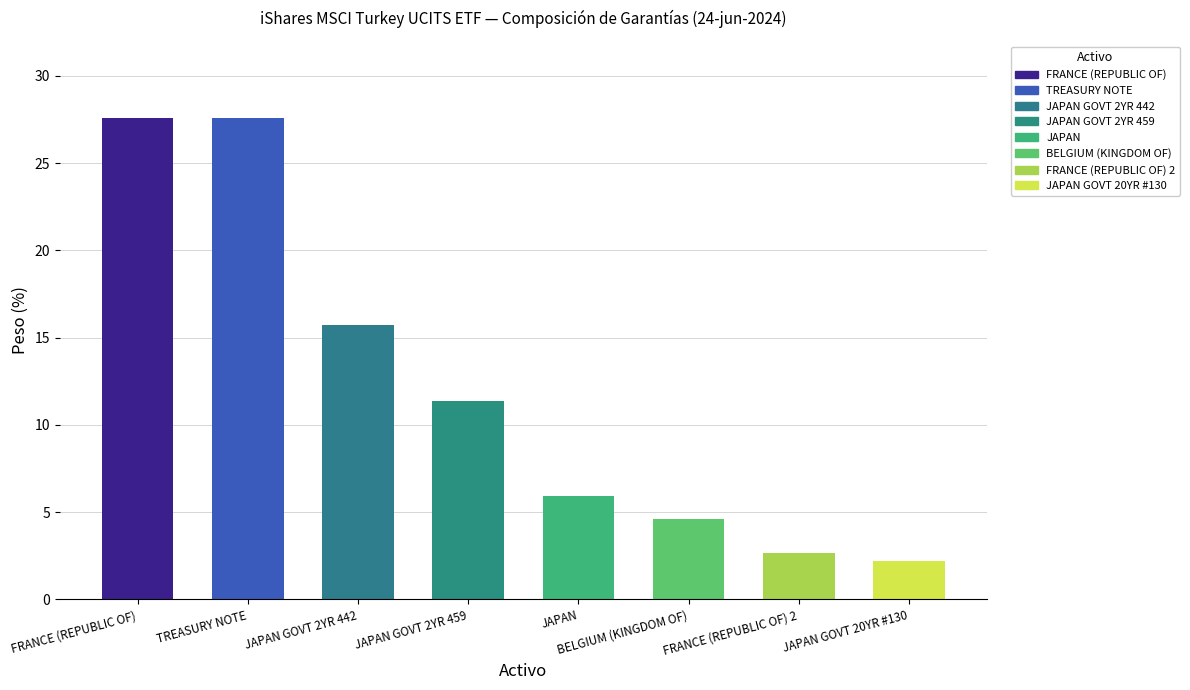

What is the average value?

12.2